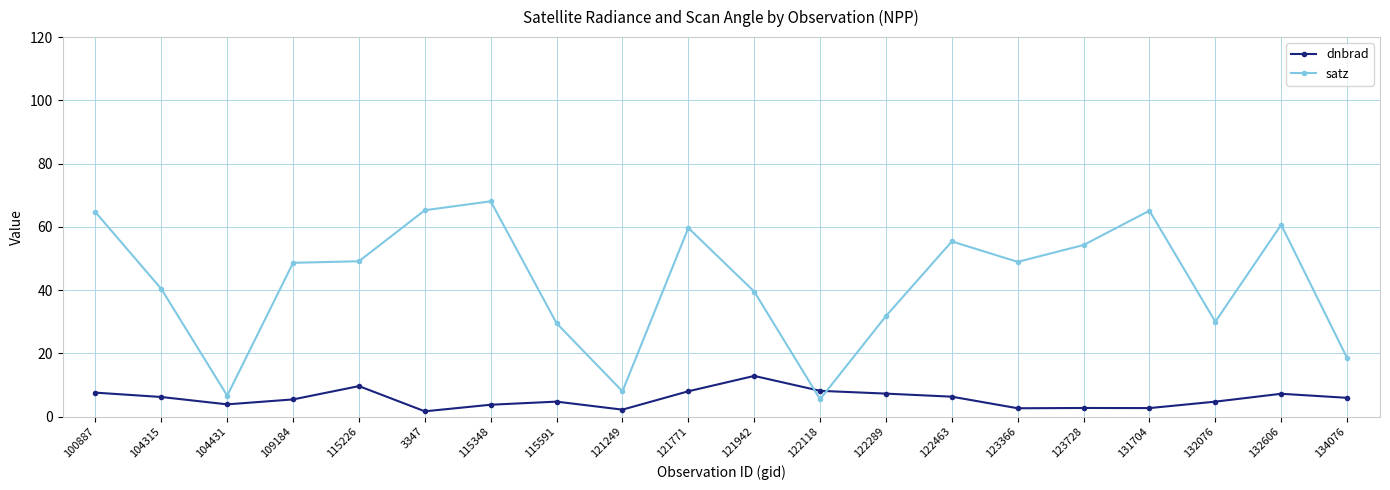

True or false: satz has more than 2 points higher than both neighbors.

True